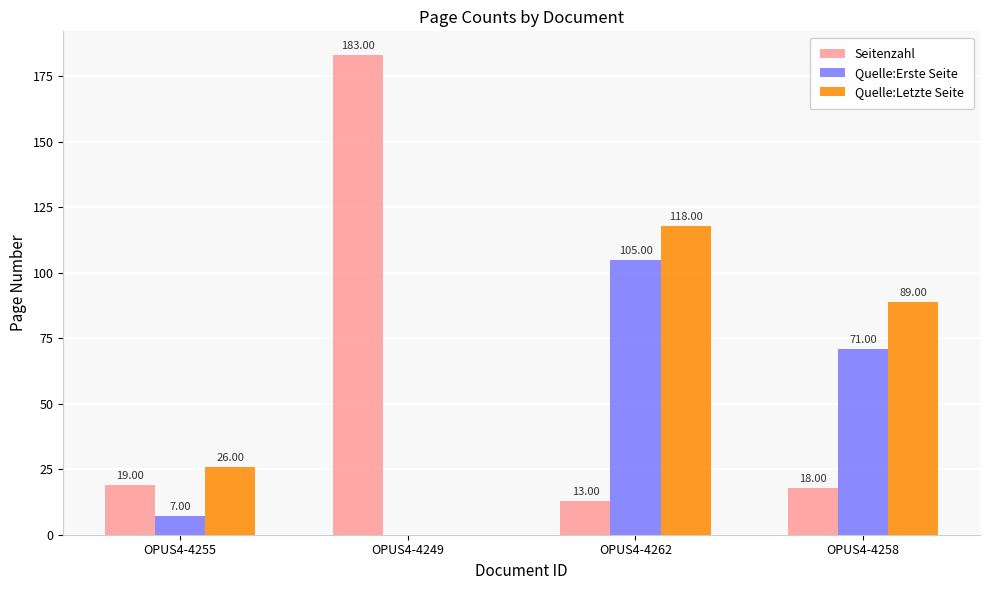

Reading right to left, list all the values displayed in this chart.

Seitenzahl: 18	13	183	19
Quelle:Erste Seite: 71	105	0	7
Quelle:Letzte Seite: 89	118	0	26